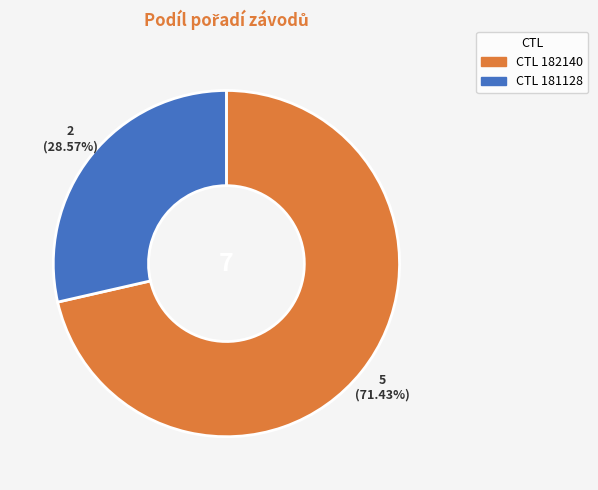

Is there a majority slice in this chart?

Yes